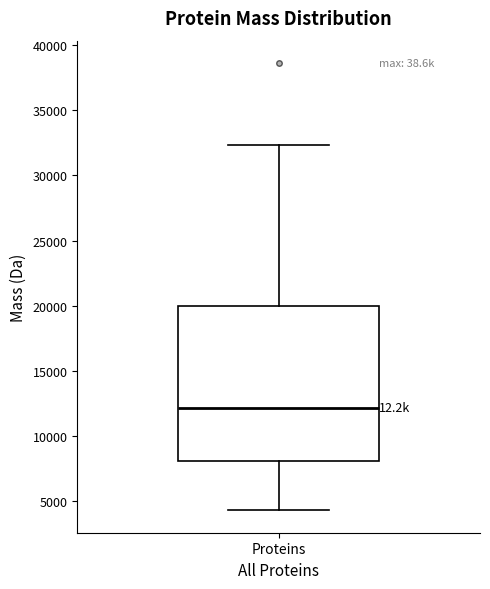

Read this box plot against the y-axis: the position of the median line, the range covered by the box, and the ends of both whiskers. The values are not printed on the chart, so give them approximately, as read against the axis.

median 12000, box 8000 to 20000, whiskers 4500 to 32500